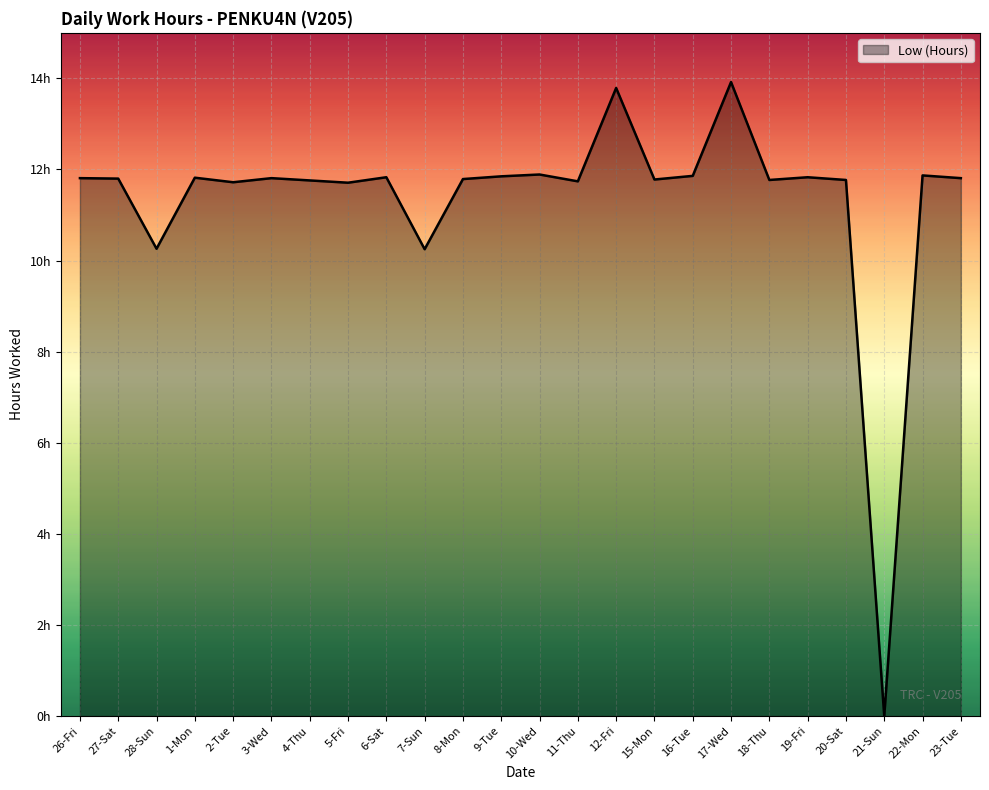

What is the value of the 12th point from the left?

11.8